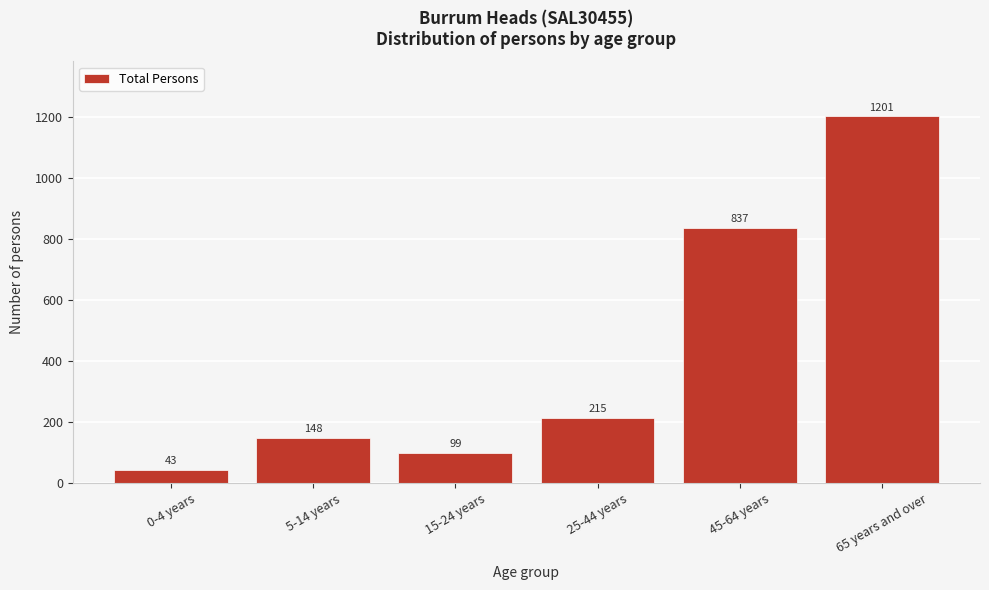

Reading left to right, list all the values displayed in this chart.

43	148	99	215	837	1201